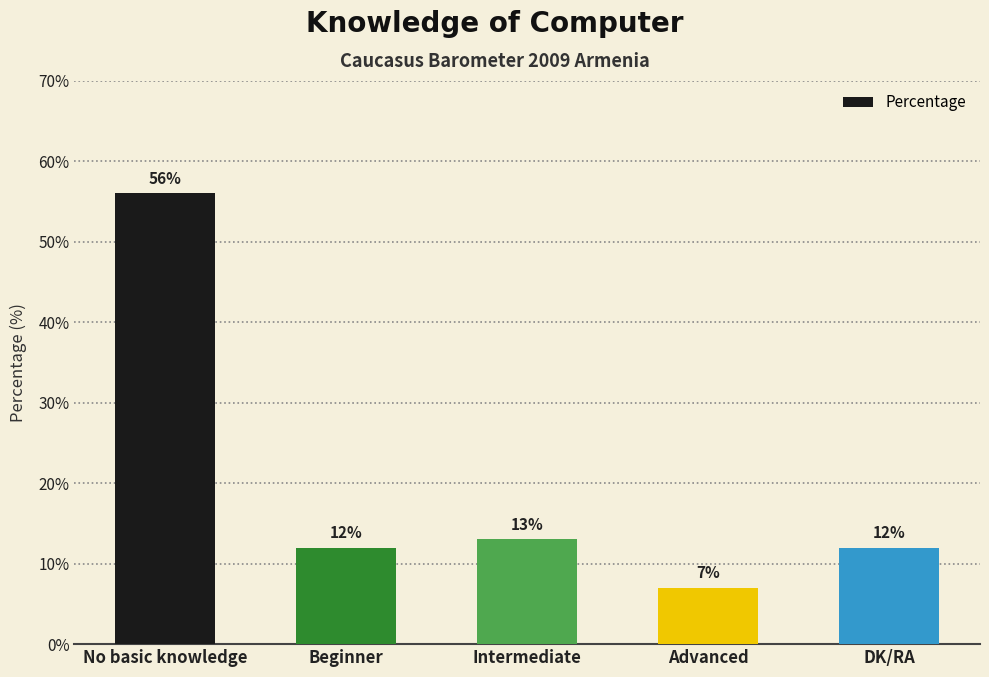

The value at No basic knowledge is 31. True or false?

False